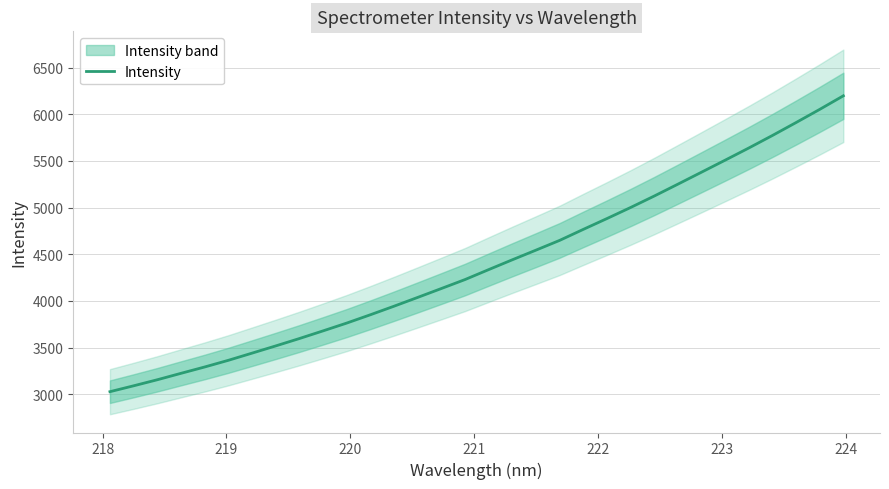

What is the lowest value of the Intensity series?

3026.3